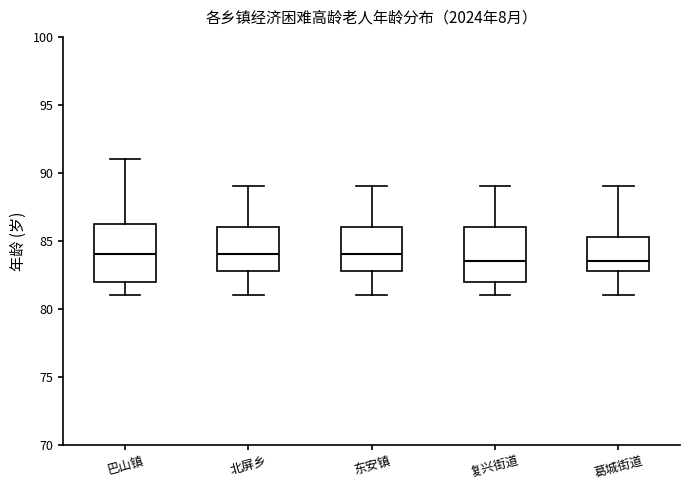

Reading left to right, read every box against the y-axis: the position of its median line, the range the box covers, and the ends of its whiskers. The values are not printed on the chart, so give them approximately, as read against the axis.

巴山镇: median 84.0, box 82.0 to 86.5, whiskers 81.0 to 91.0
北屏乡: median 84.0, box 83.0 to 86.0, whiskers 81.0 to 89.0
东安镇: median 84.0, box 83.0 to 86.0, whiskers 81.0 to 89.0
复兴街道: median 83.5, box 82.0 to 86.0, whiskers 81.0 to 89.0
葛城街道: median 83.5, box 83.0 to 85.5, whiskers 81.0 to 89.0